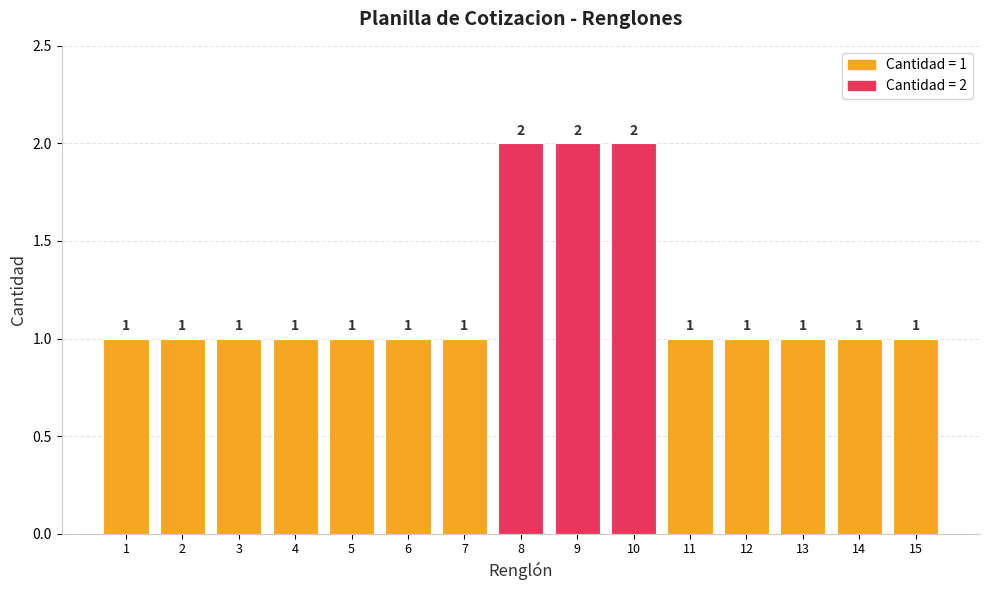

Reading left to right, transcribe all the data shown in this chart.

1=1	2=1	3=1	4=1	5=1	6=1	7=1	8=2	9=2	10=2	11=1	12=1	13=1	14=1	15=1